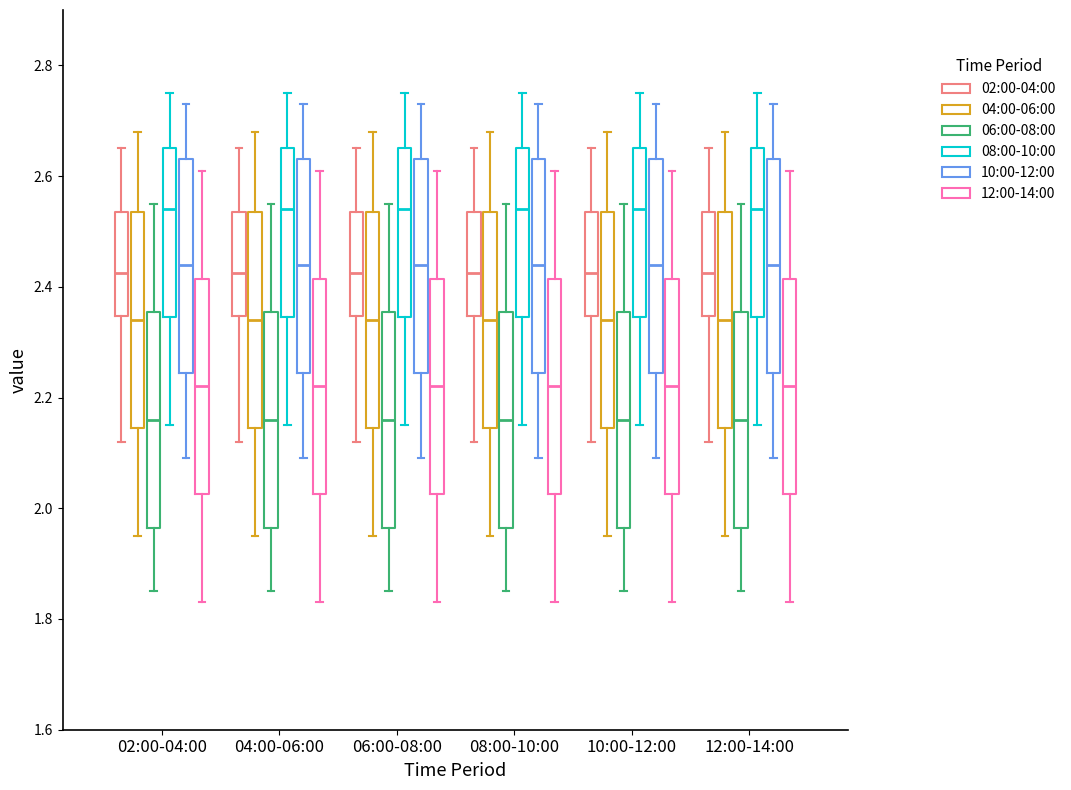

Reading left to right, read every box against the y-axis: the position of its median line, the range the box covers, and the ends of its whiskers. The values are not printed on the chart, so give them approximately, as read against the axis.

02:00-04:00 (02:00-04:00): median 2.42, box 2.34 to 2.54, whiskers 2.12 to 2.66
02:00-04:00 (04:00-06:00): median 2.34, box 2.14 to 2.54, whiskers 1.96 to 2.68
02:00-04:00 (06:00-08:00): median 2.16, box 1.96 to 2.36, whiskers 1.86 to 2.56
02:00-04:00 (08:00-10:00): median 2.54, box 2.34 to 2.66, whiskers 2.16 to 2.76
02:00-04:00 (10:00-12:00): median 2.44, box 2.24 to 2.64, whiskers 2.10 to 2.74
02:00-04:00 (12:00-14:00): median 2.22, box 2.02 to 2.42, whiskers 1.84 to 2.62
04:00-06:00 (02:00-04:00): median 2.42, box 2.34 to 2.54, whiskers 2.12 to 2.66
04:00-06:00 (04:00-06:00): median 2.34, box 2.14 to 2.54, whiskers 1.96 to 2.68
04:00-06:00 (06:00-08:00): median 2.16, box 1.96 to 2.36, whiskers 1.86 to 2.56
04:00-06:00 (08:00-10:00): median 2.54, box 2.34 to 2.66, whiskers 2.16 to 2.76
04:00-06:00 (10:00-12:00): median 2.44, box 2.24 to 2.64, whiskers 2.10 to 2.74
04:00-06:00 (12:00-14:00): median 2.22, box 2.02 to 2.42, whiskers 1.84 to 2.62
06:00-08:00 (02:00-04:00): median 2.42, box 2.34 to 2.54, whiskers 2.12 to 2.66
06:00-08:00 (04:00-06:00): median 2.34, box 2.14 to 2.54, whiskers 1.96 to 2.68
06:00-08:00 (06:00-08:00): median 2.16, box 1.96 to 2.36, whiskers 1.86 to 2.56
06:00-08:00 (08:00-10:00): median 2.54, box 2.34 to 2.66, whiskers 2.16 to 2.76
06:00-08:00 (10:00-12:00): median 2.44, box 2.24 to 2.64, whiskers 2.10 to 2.74
06:00-08:00 (12:00-14:00): median 2.22, box 2.02 to 2.42, whiskers 1.84 to 2.62
08:00-10:00 (02:00-04:00): median 2.42, box 2.34 to 2.54, whiskers 2.12 to 2.66
08:00-10:00 (04:00-06:00): median 2.34, box 2.14 to 2.54, whiskers 1.96 to 2.68
08:00-10:00 (06:00-08:00): median 2.16, box 1.96 to 2.36, whiskers 1.86 to 2.56
08:00-10:00 (08:00-10:00): median 2.54, box 2.34 to 2.66, whiskers 2.16 to 2.76
08:00-10:00 (10:00-12:00): median 2.44, box 2.24 to 2.64, whiskers 2.10 to 2.74
08:00-10:00 (12:00-14:00): median 2.22, box 2.02 to 2.42, whiskers 1.84 to 2.62
10:00-12:00 (02:00-04:00): median 2.42, box 2.34 to 2.54, whiskers 2.12 to 2.66
10:00-12:00 (04:00-06:00): median 2.34, box 2.14 to 2.54, whiskers 1.96 to 2.68
10:00-12:00 (06:00-08:00): median 2.16, box 1.96 to 2.36, whiskers 1.86 to 2.56
10:00-12:00 (08:00-10:00): median 2.54, box 2.34 to 2.66, whiskers 2.16 to 2.76
10:00-12:00 (10:00-12:00): median 2.44, box 2.24 to 2.64, whiskers 2.10 to 2.74
10:00-12:00 (12:00-14:00): median 2.22, box 2.02 to 2.42, whiskers 1.84 to 2.62
12:00-14:00 (02:00-04:00): median 2.42, box 2.34 to 2.54, whiskers 2.12 to 2.66
12:00-14:00 (04:00-06:00): median 2.34, box 2.14 to 2.54, whiskers 1.96 to 2.68
12:00-14:00 (06:00-08:00): median 2.16, box 1.96 to 2.36, whiskers 1.86 to 2.56
12:00-14:00 (08:00-10:00): median 2.54, box 2.34 to 2.66, whiskers 2.16 to 2.76
12:00-14:00 (10:00-12:00): median 2.44, box 2.24 to 2.64, whiskers 2.10 to 2.74
12:00-14:00 (12:00-14:00): median 2.22, box 2.02 to 2.42, whiskers 1.84 to 2.62